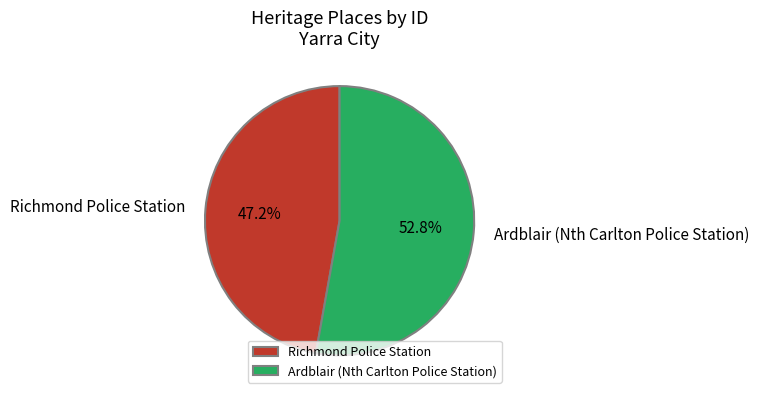

Which slice is the largest?

Ardblair (Nth Carlton Police Station)